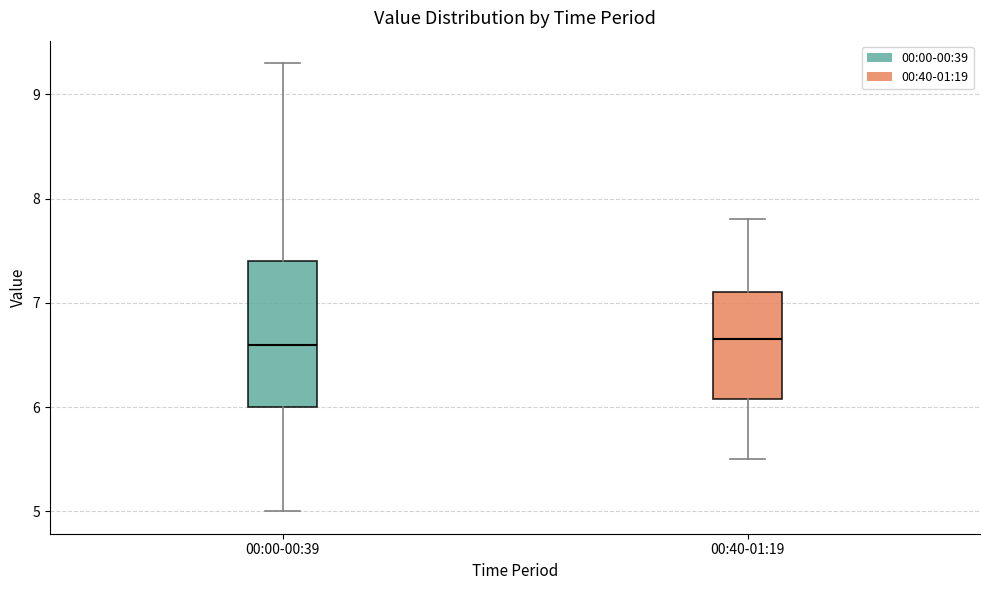

Reading left to right, read every box against the y-axis: the position of its median line, the range the box covers, and the ends of its whiskers. The values are not printed on the chart, so give them approximately, as read against the axis.

00:00-00:39: median 6.6, box 6.0 to 7.4, whiskers 5.0 to 9.3
00:40-01:19: median 6.7, box 6.1 to 7.1, whiskers 5.5 to 7.8